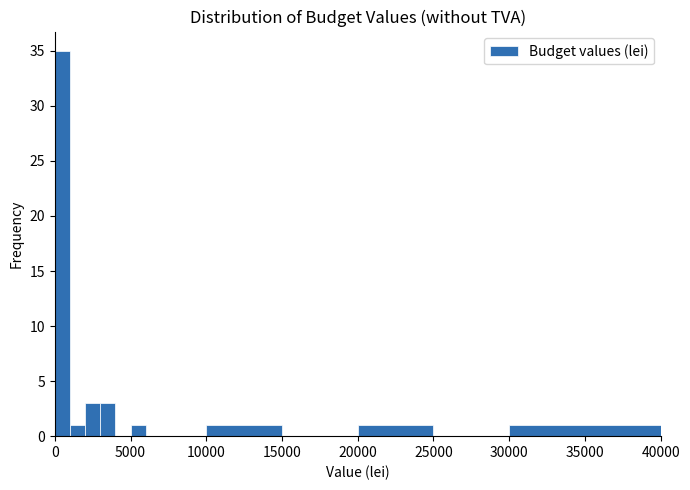

Around what value on the x-axis is the tallest bar? Give the approximate position of its centre, as read against the axis.

500